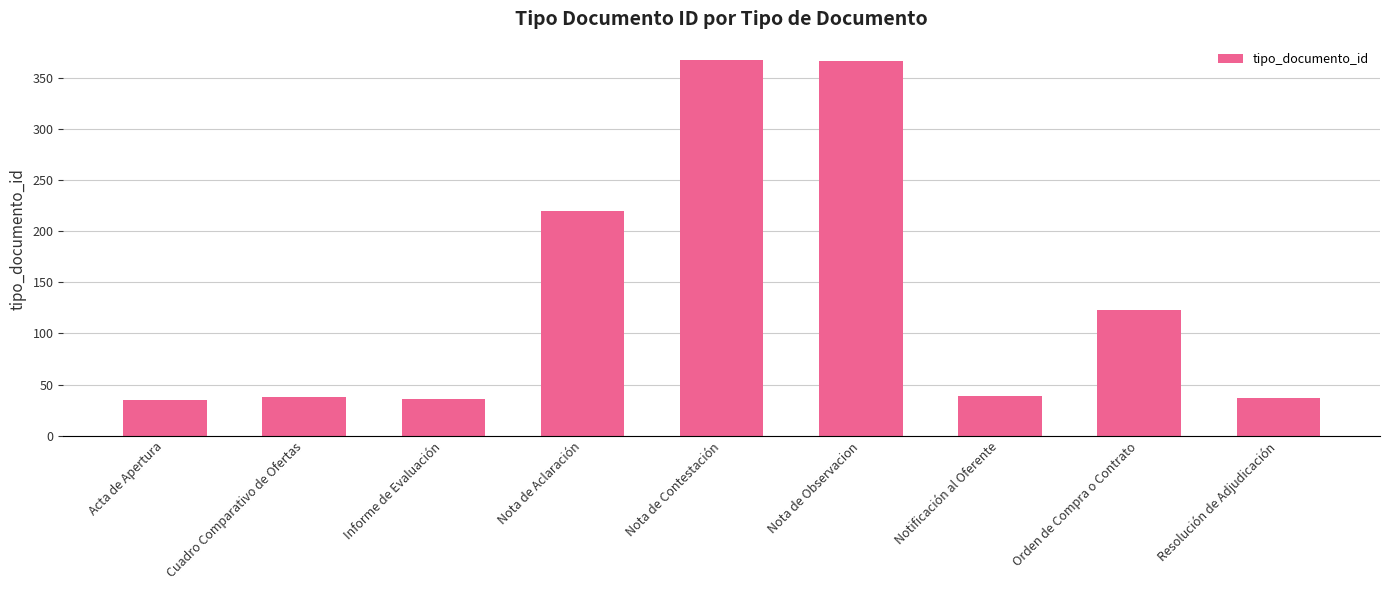

True or false: the data shows 38 at Cuadro Comparativo de Ofertas.

True